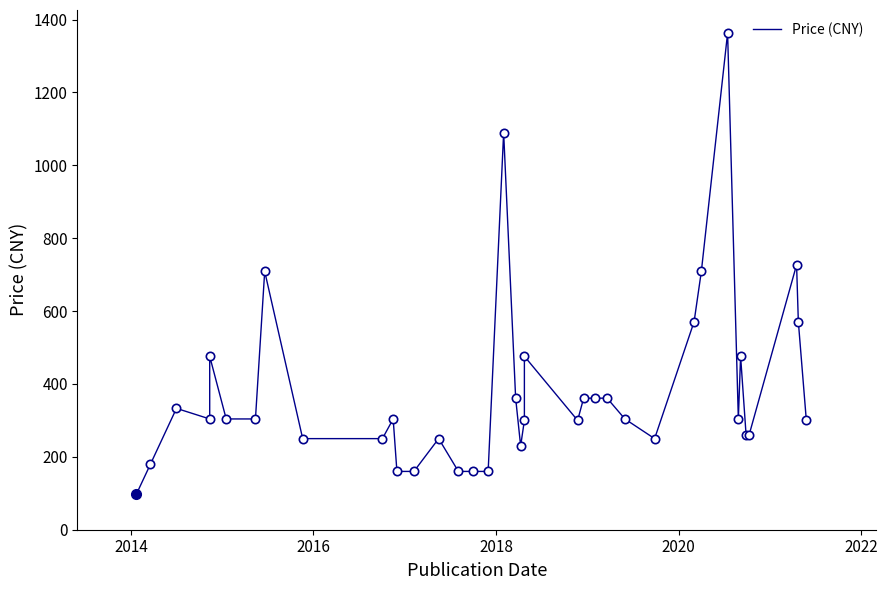

What is the smallest value displayed?

98